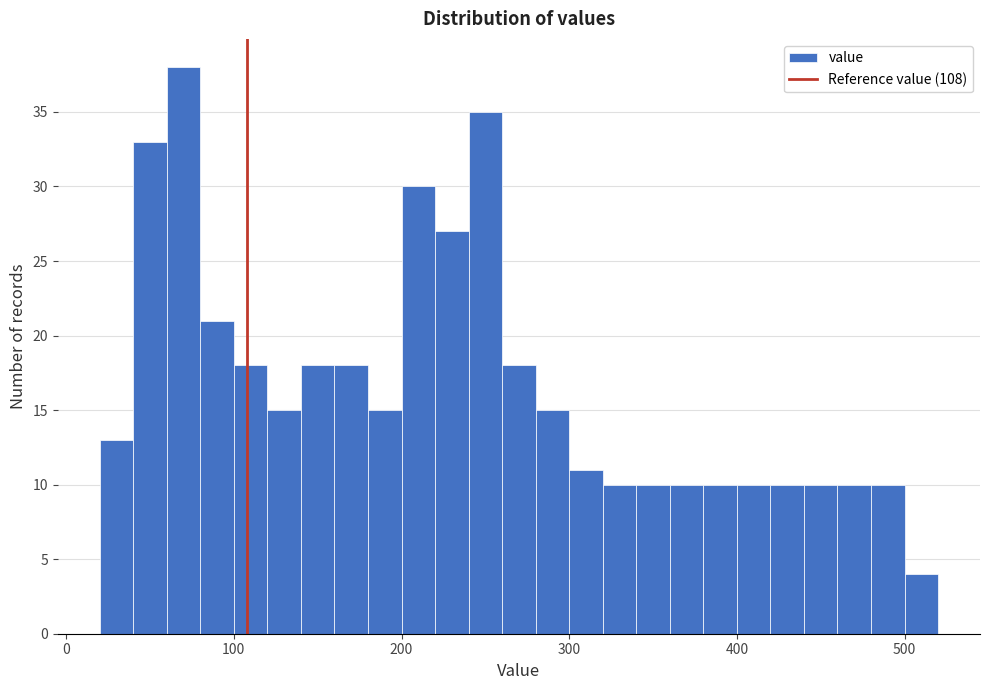

Read against the x-axis, roughly where is the centre of the tallest bar?

70